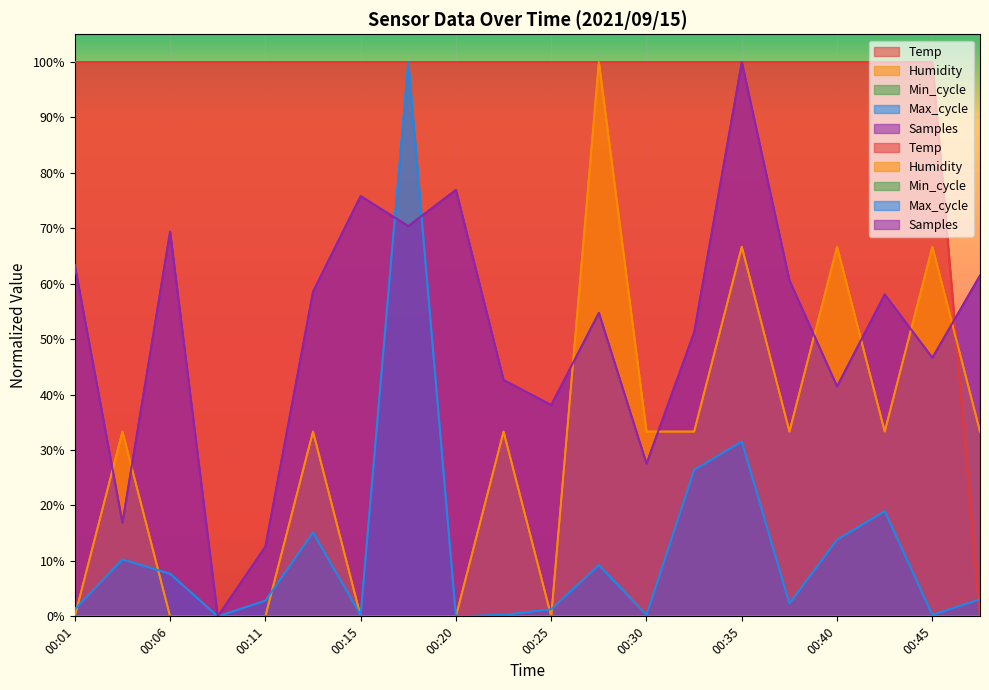

What is the value of the Samples point at the 20th from the left?

0.6